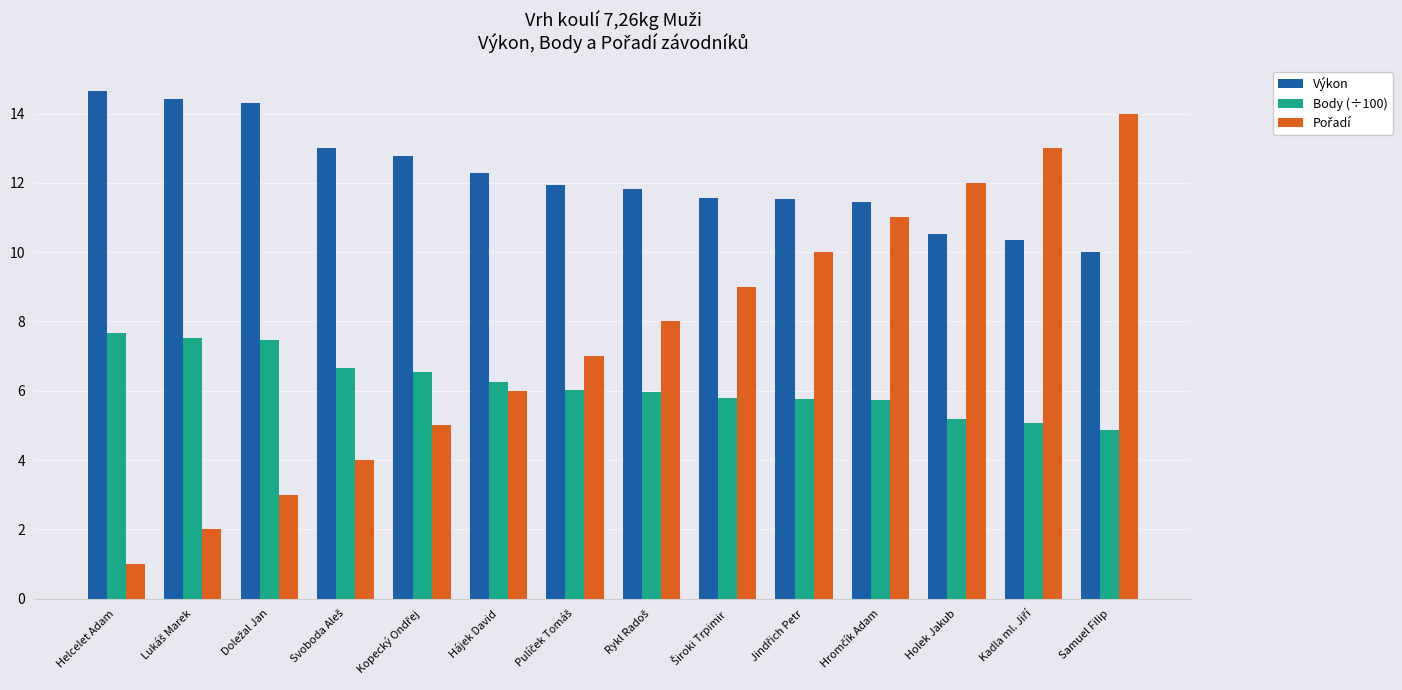

Is it true that Body (÷100) equals 7.7 at Helcelet Adam?

True